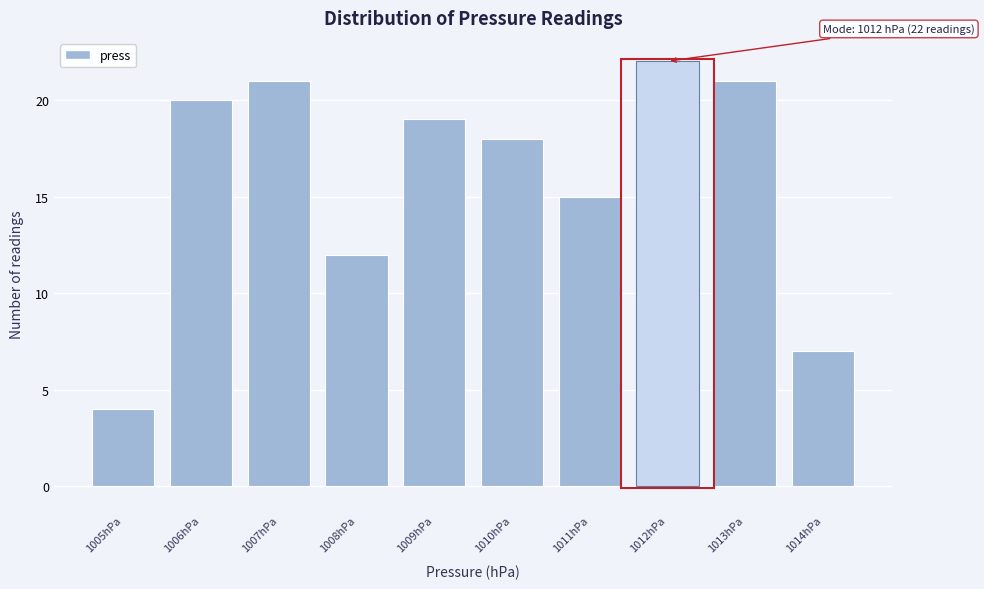

Over which range of the x-axis is the bar tallest?

1011.5 to 1012.5